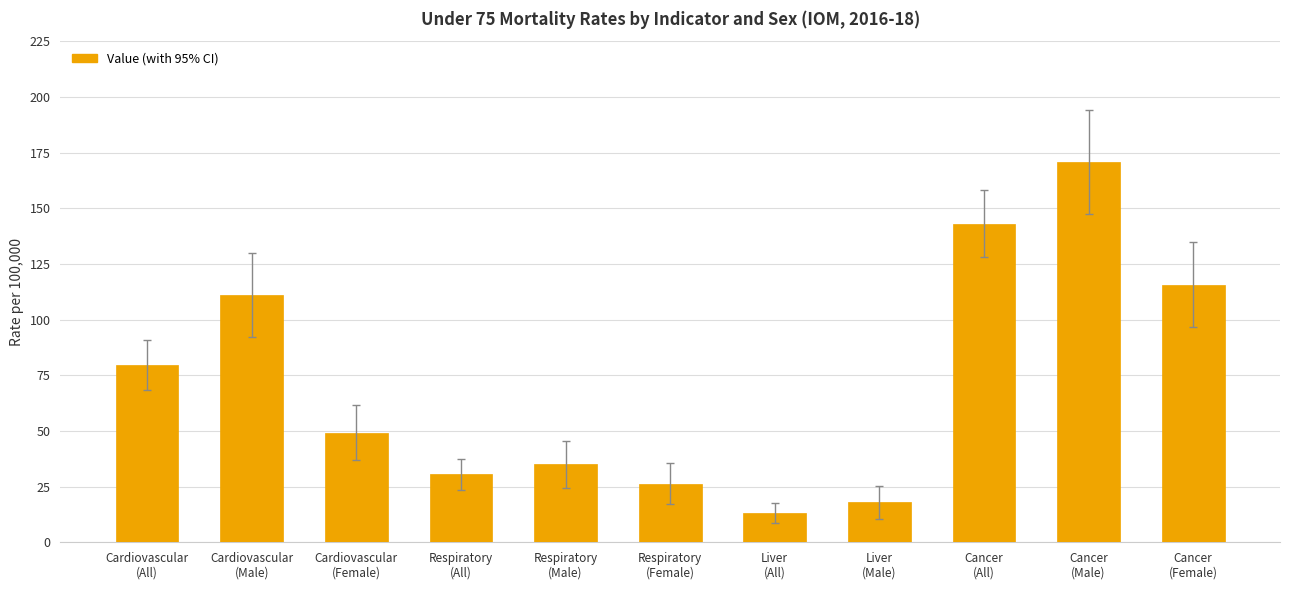

Reading right to left, extract all data points from this chart.

115.7	170.9	143.1	17.9	13.2	26.3	35.0	30.6	49.2	111.0	79.8